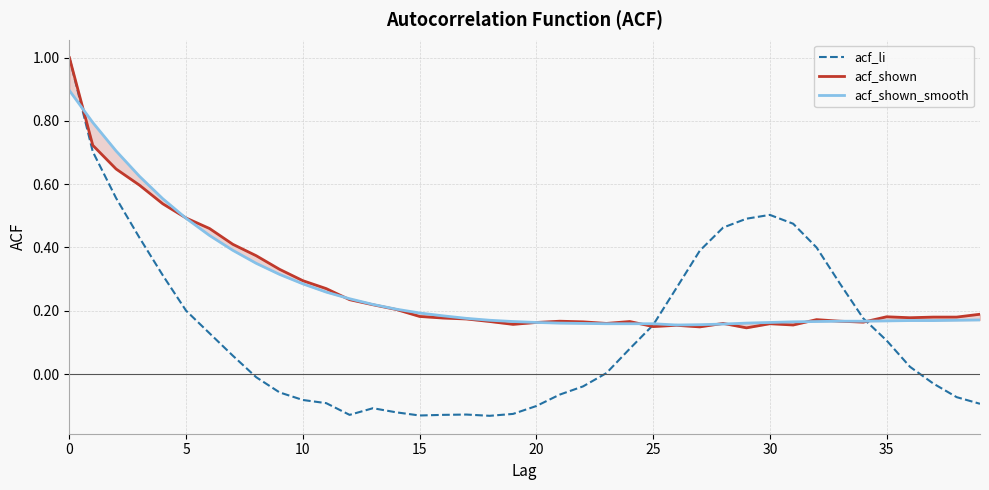

Which series has the largest range (max minus min)?

acf_li